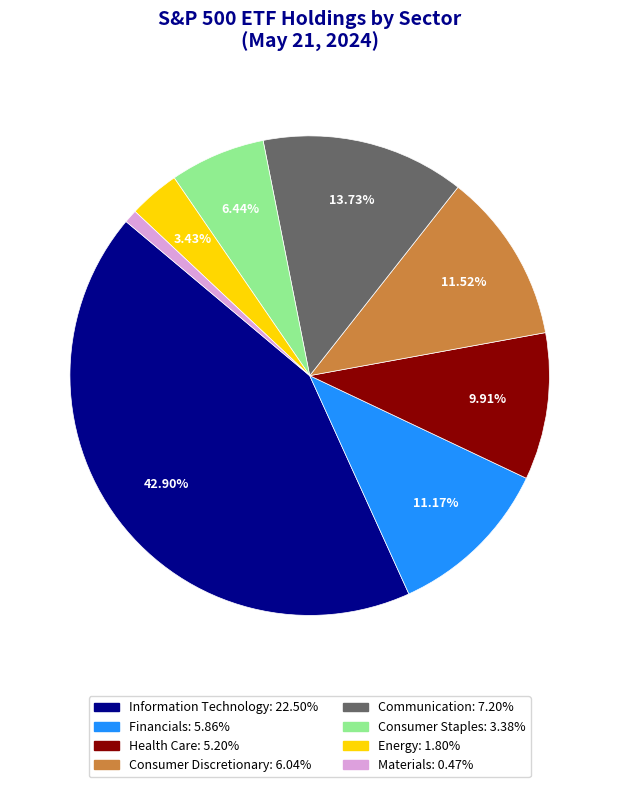

Is there any slice that represents more than half of the pie?

No